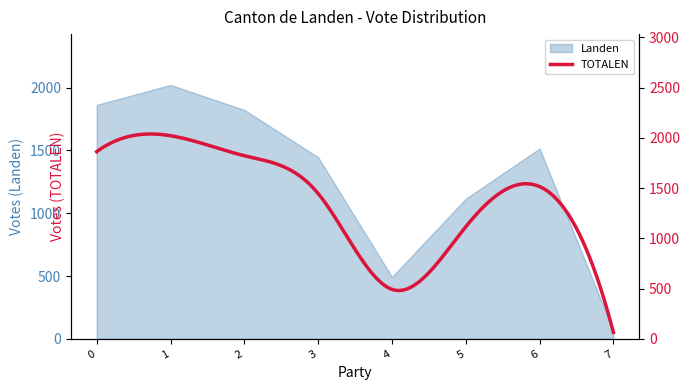

What is the greatest value displayed?

2021